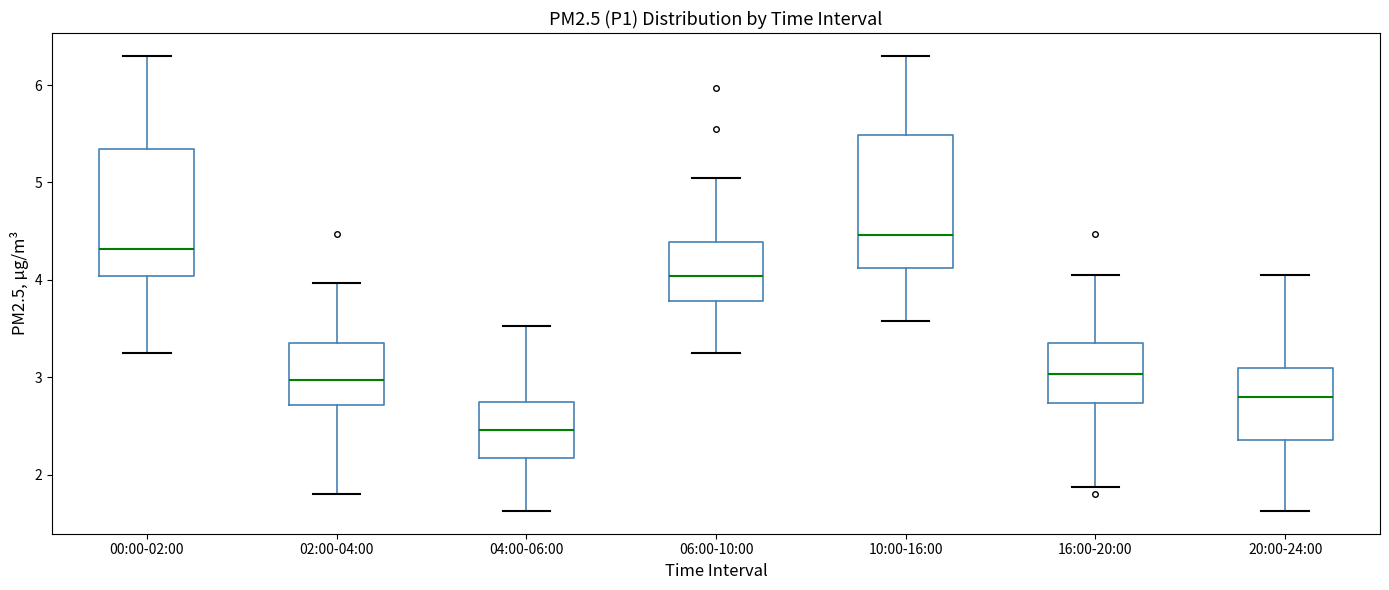

Reading left to right, transcribe this box plot: for each box, give where its median line is, the range the box spans, and where its two whiskers end, as read against the y-axis. The values are not printed on the chart, so give them approximately, as read against the axis.

00:00-02:00: median 4.3, box 4.0 to 5.3, whiskers 3.3 to 6.3
02:00-04:00: median 3.0, box 2.7 to 3.4, whiskers 1.8 to 4.0
04:00-06:00: median 2.5, box 2.2 to 2.8, whiskers 1.6 to 3.5
06:00-10:00: median 4.0, box 3.8 to 4.4, whiskers 3.3 to 5.1
10:00-16:00: median 4.5, box 4.1 to 5.5, whiskers 3.6 to 6.3
16:00-20:00: median 3.0, box 2.7 to 3.4, whiskers 1.9 to 4.1
20:00-24:00: median 2.8, box 2.4 to 3.1, whiskers 1.6 to 4.1